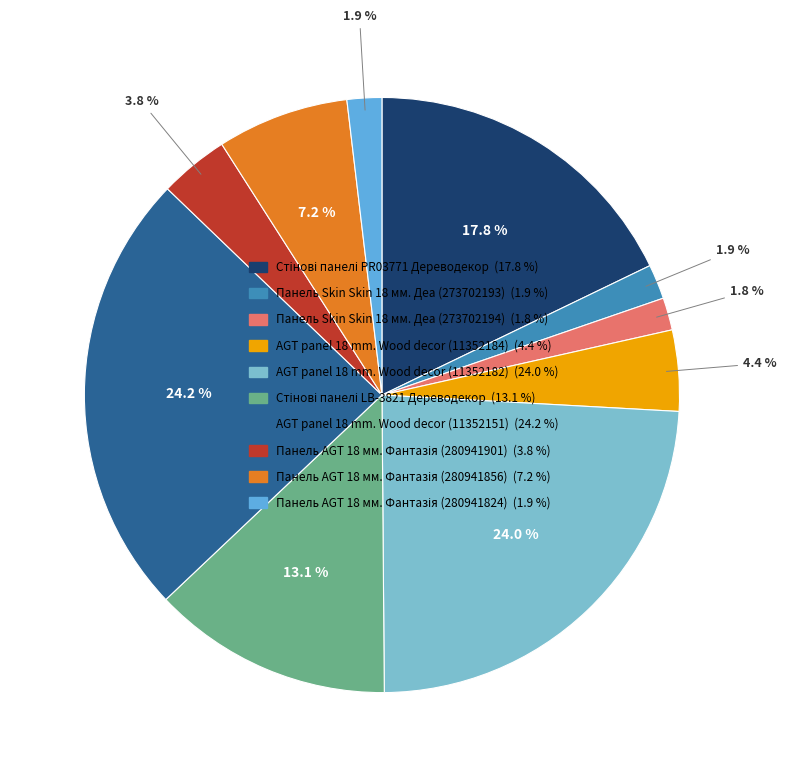

How many slices are in this pie chart?

10